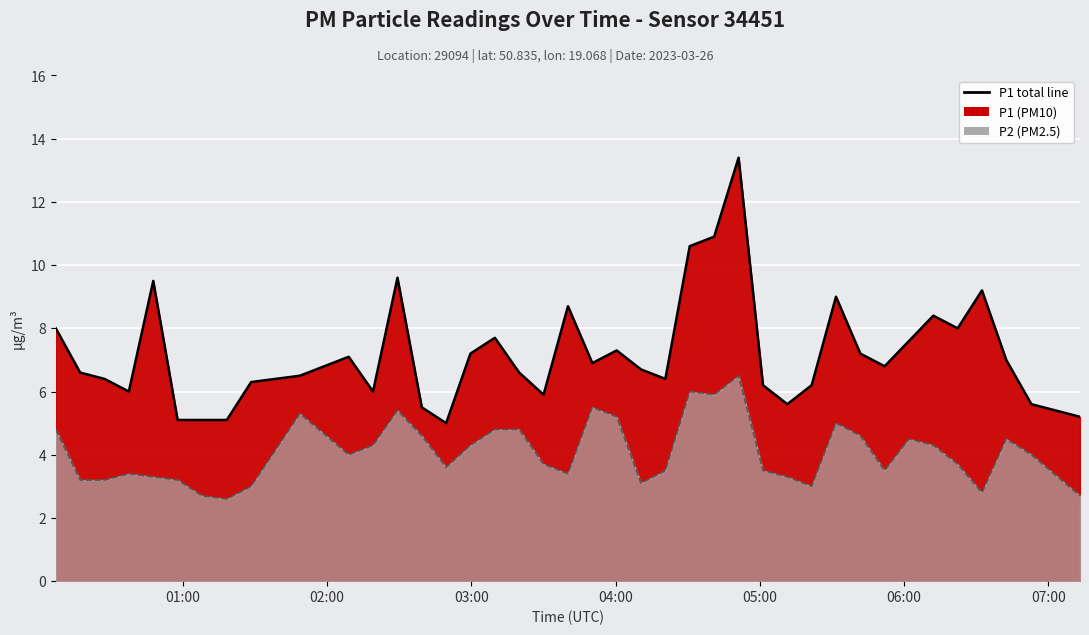

True or false: P2 (fine) and P1 (total) cross at least once.

False